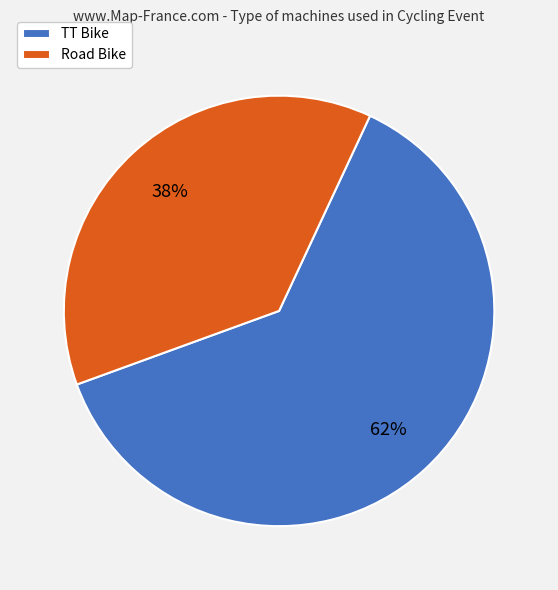

Which category accounts for the majority?

TT Bike